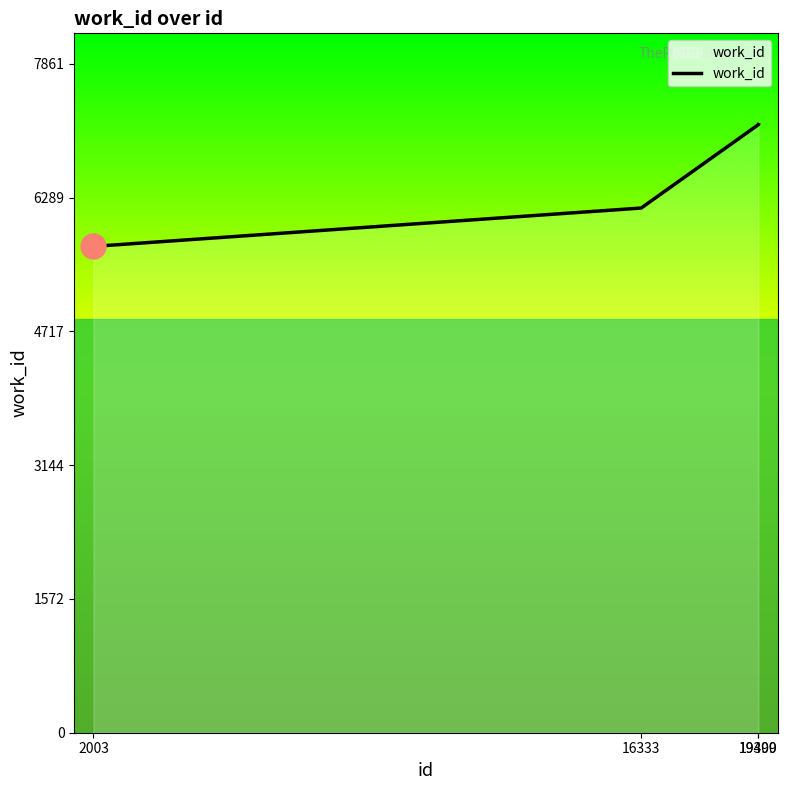

What is the greatest value displayed?

7147